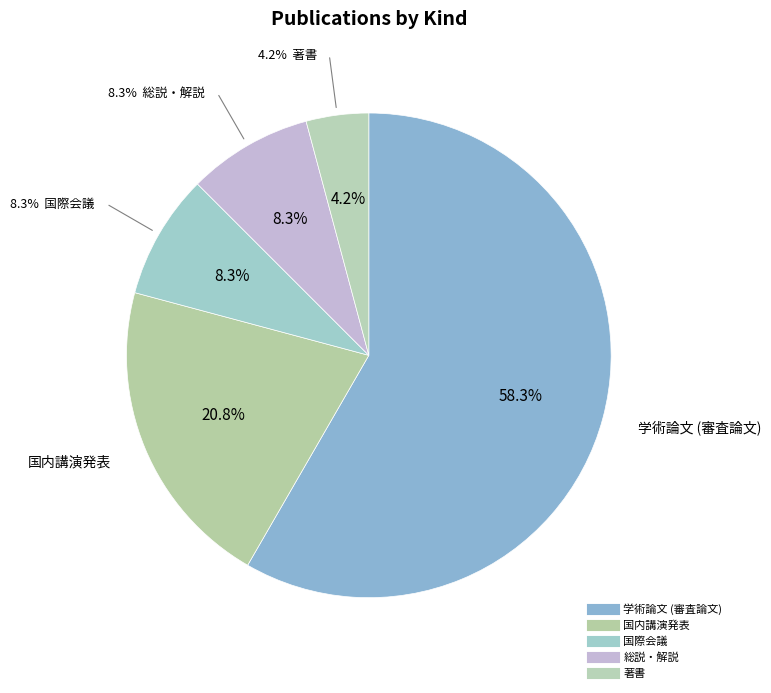

Rank the categories by value from highest to lowest.

学術論文 (審査論文), 国内講演発表, 国際会議, 総説・解説, 著書